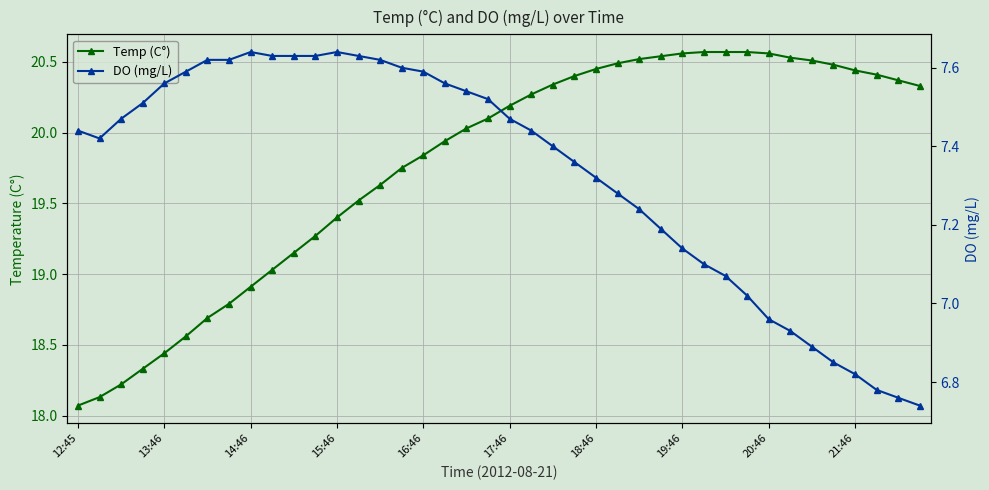

What is the difference between the maximum and minimum values in the DO (mg/L) series?

0.9